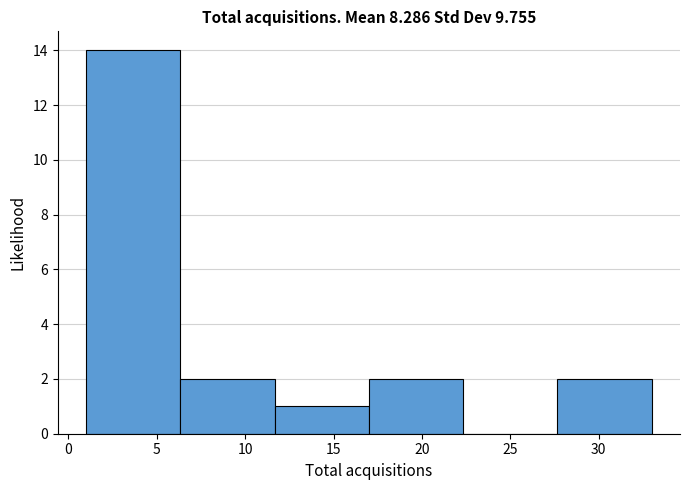

Reading left to right, list every bar in this chart as the range it spans on the x-axis followed by its height. Neither the bar edges nor the heights are printed on the chart, so give them approximately, as read against the axes.

1.0 to 6.5: 14
6.5 to 11.5: 2
11.5 to 17.0: 1
17.0 to 22.5: 2
22.5 to 27.5: 0
27.5 to 33.0: 2